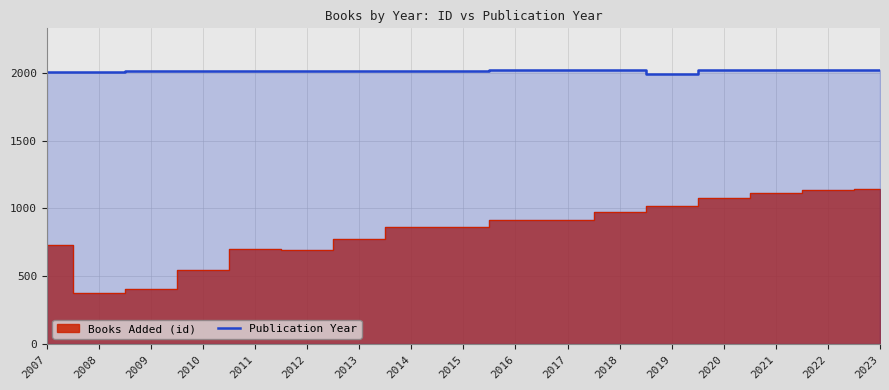

What is the lowest value of the Publication Year series?

1992